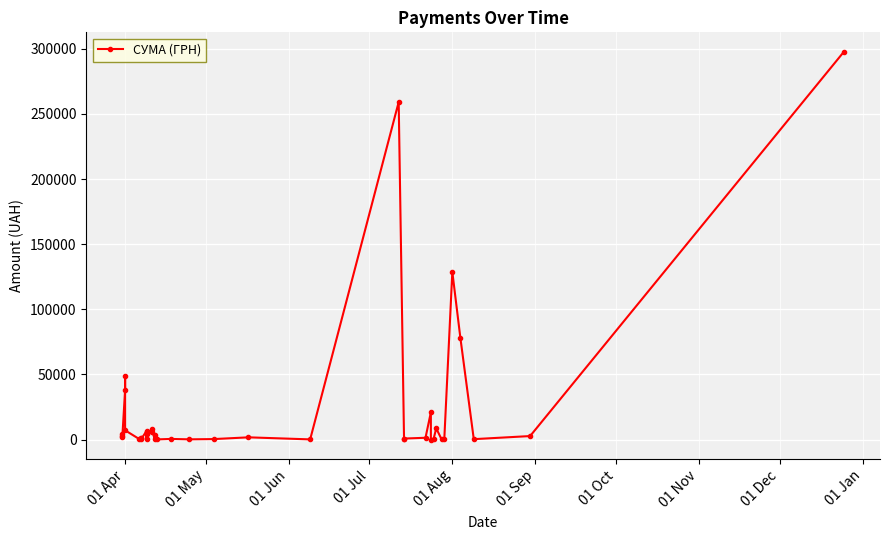

The chart shows a value of 652.4 at 25. True or false?

False